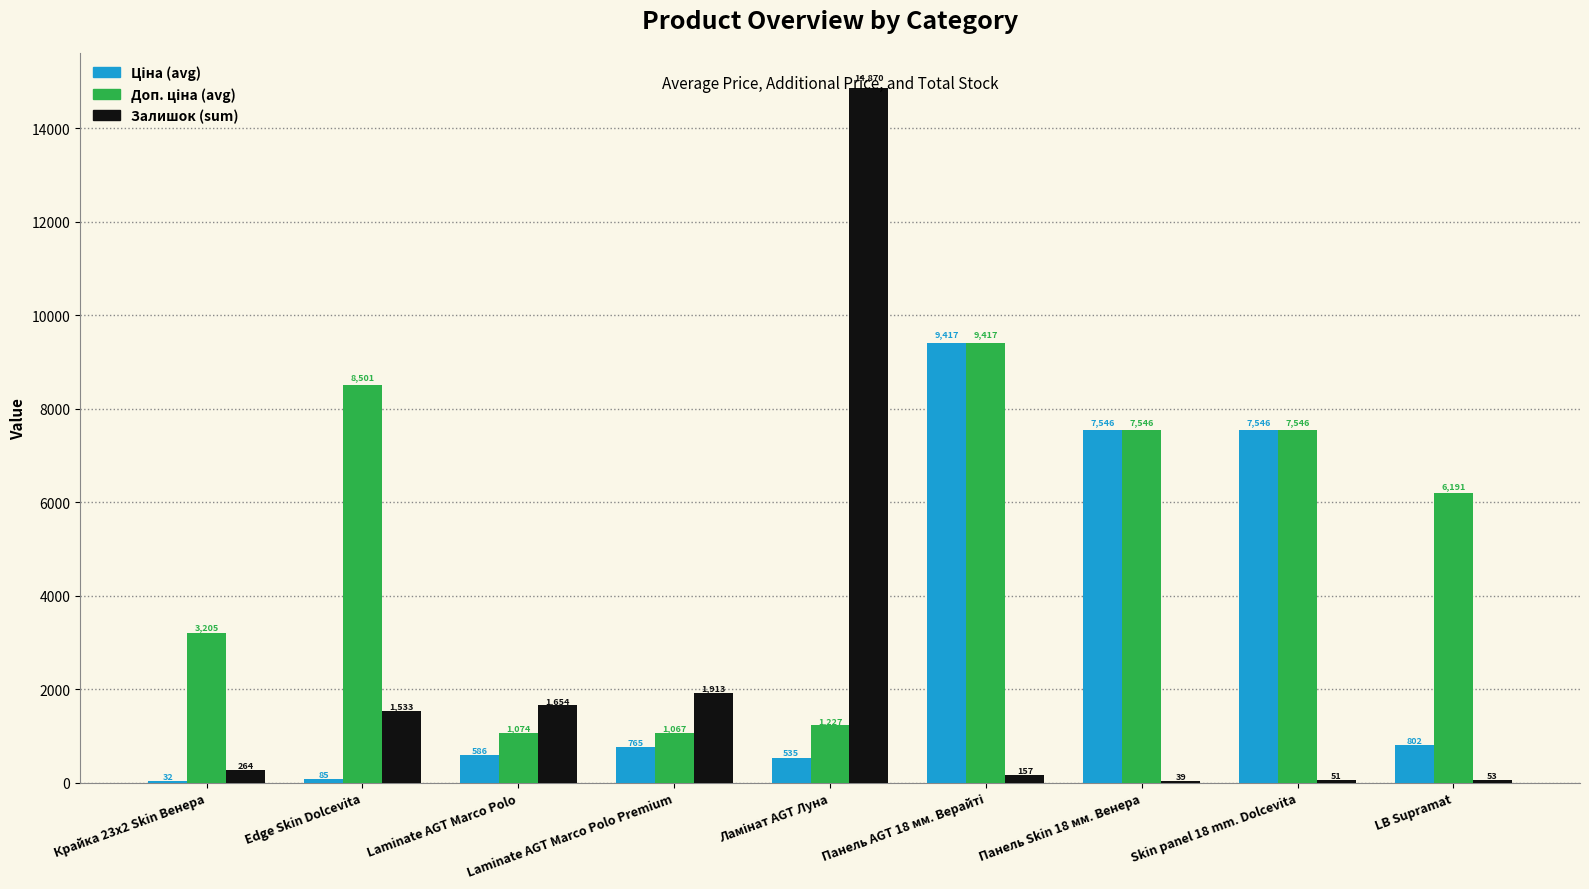

What is the total value across all series at Skin panel 18 mm. Dolcevita?

15142.8